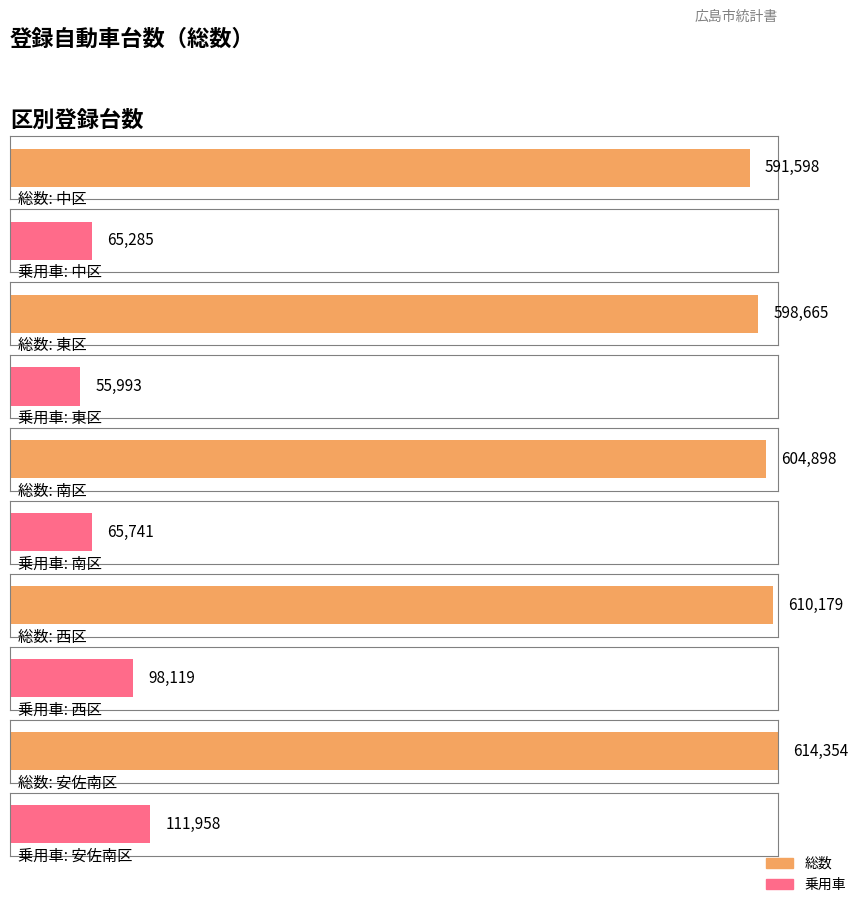

The value of Average utilization at 南区 is 604898. True or false?

True